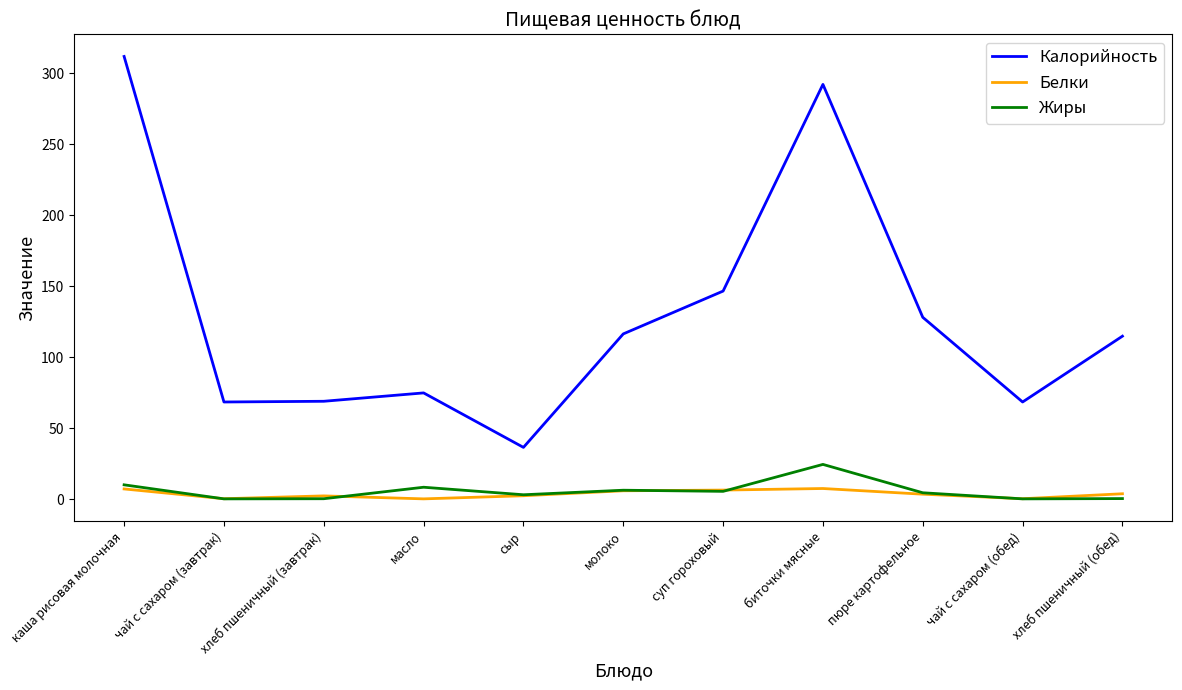

How many values in the Белки series exceed 3?

6